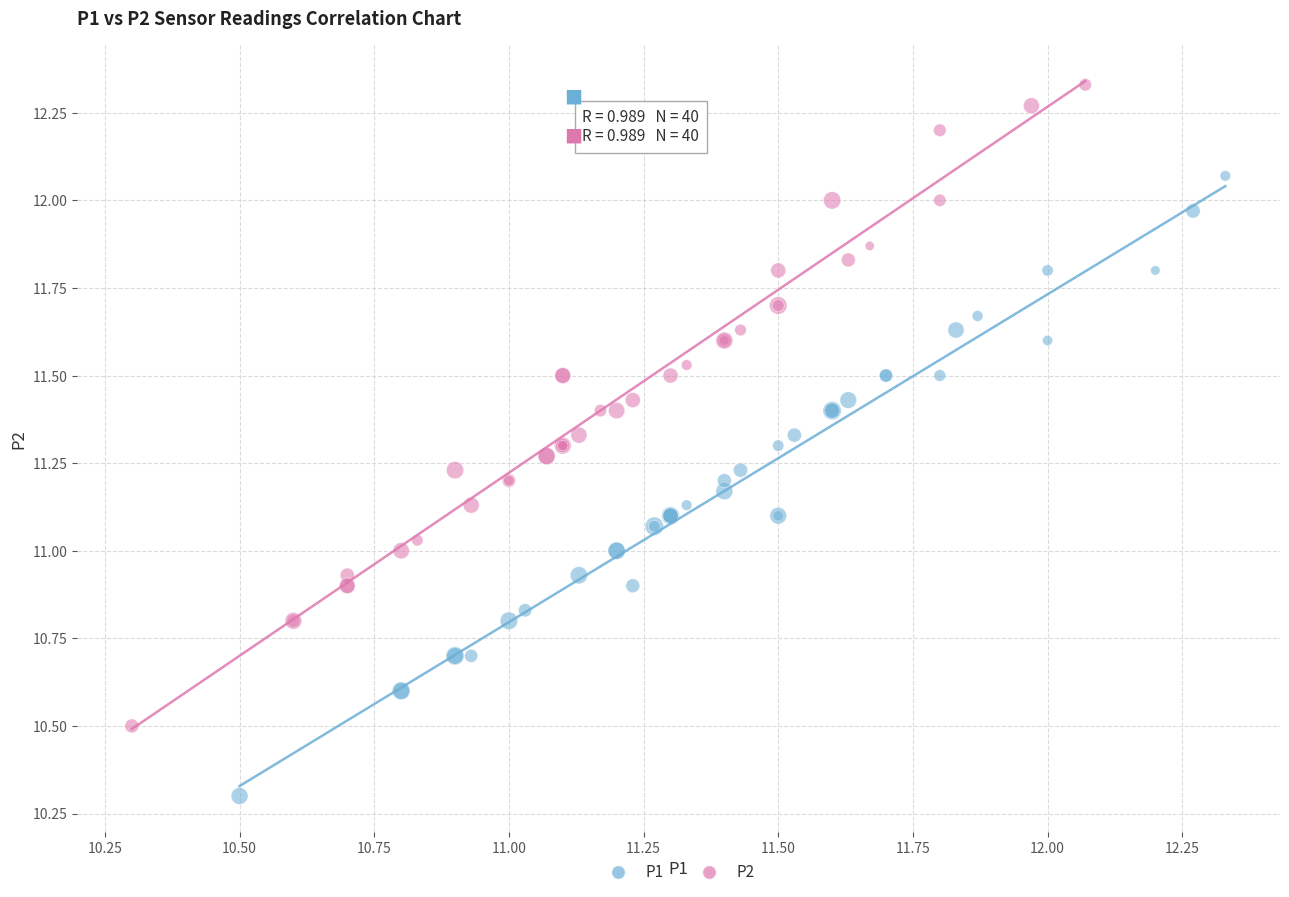

Which series reaches the maximum Y coordinate?

P2